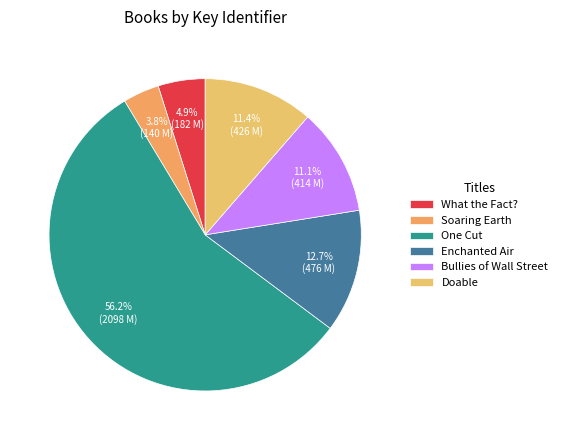

To the nearest percent, what is the average slice percentage?

17%